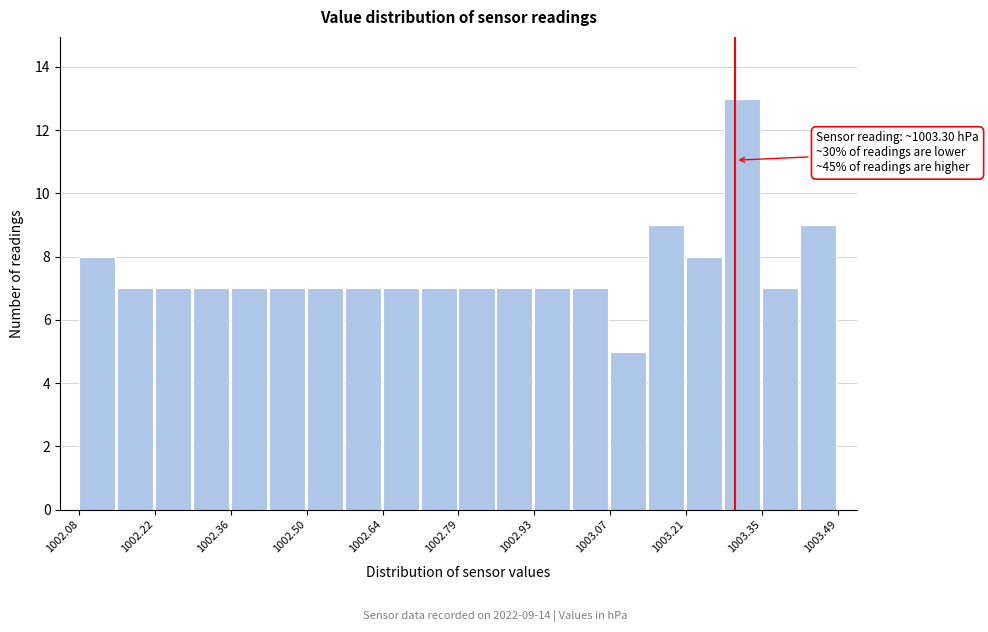

Read against the x-axis, roughly where is the centre of the tallest bar?

1003.32